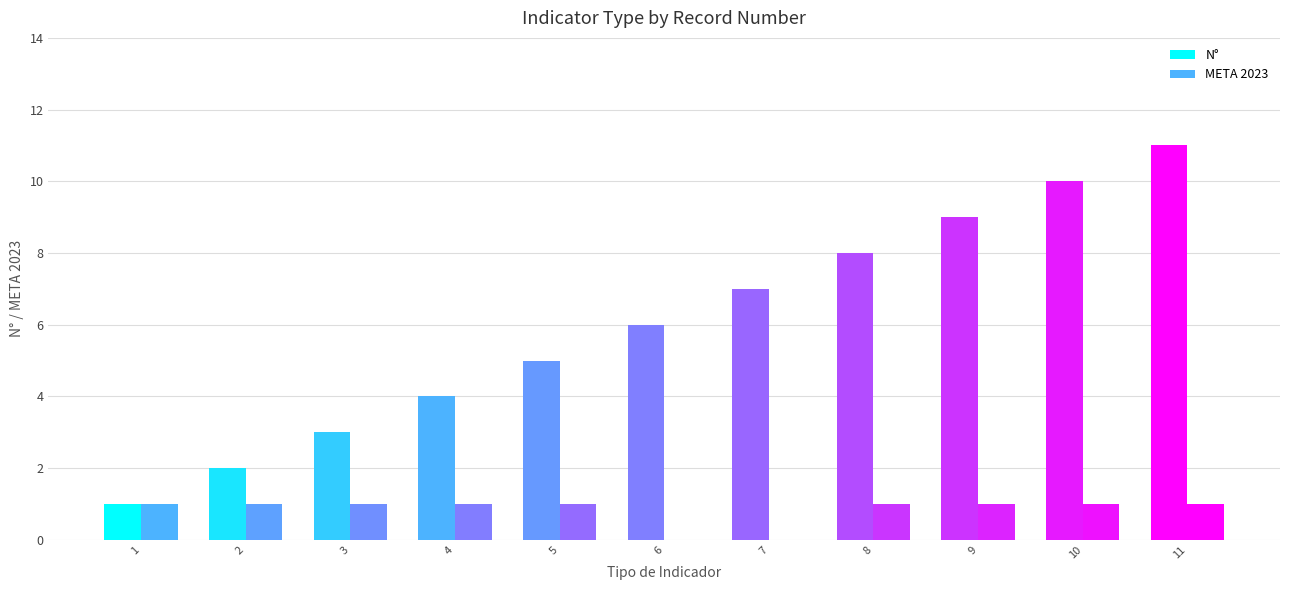

How many distinct data groups are displayed?

2